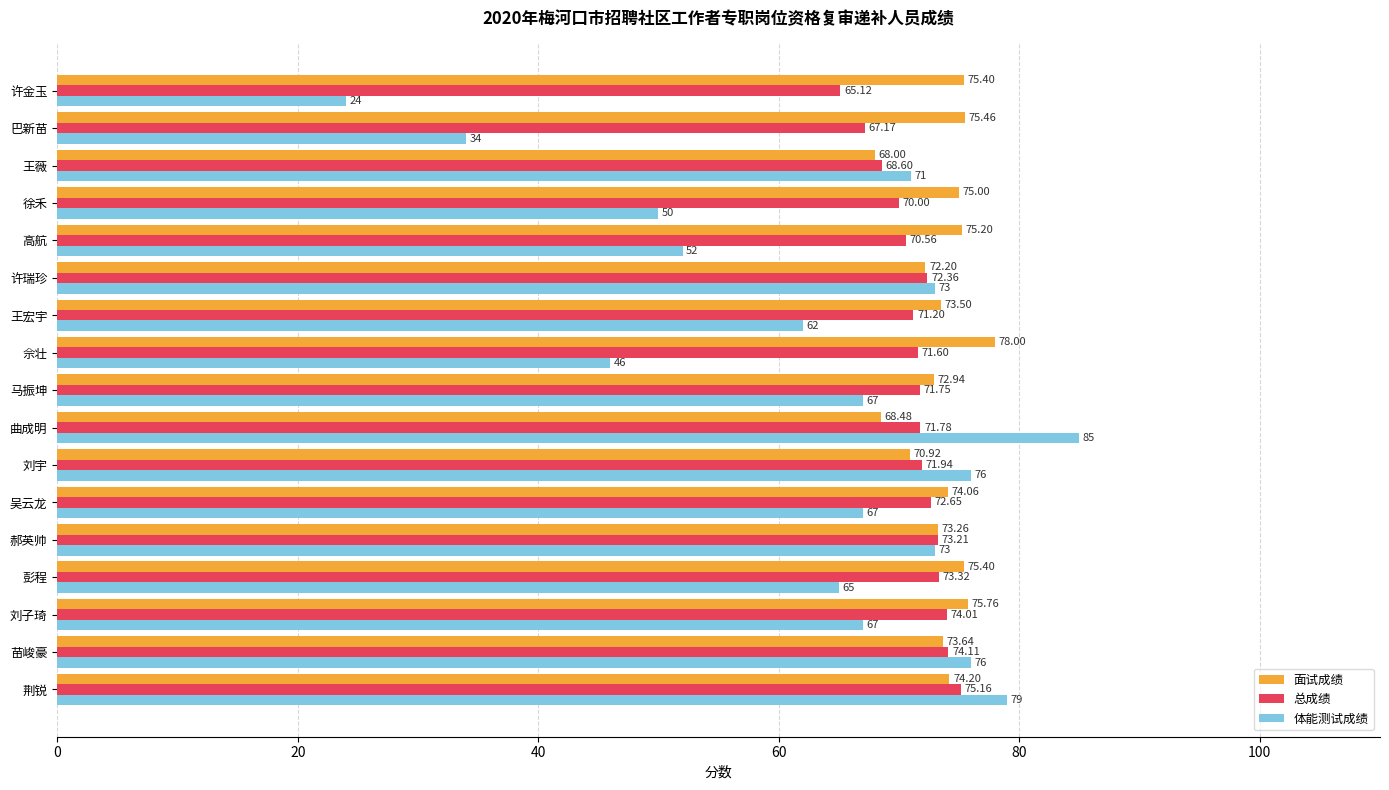

At which category does the chart reach its peak across all series?

曲成明